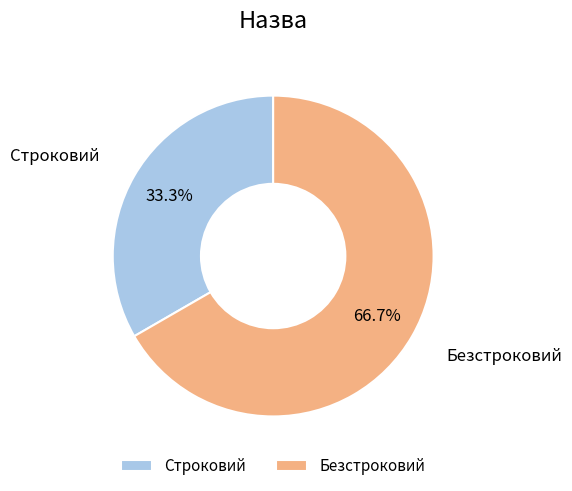

How many segments does this pie chart have?

2